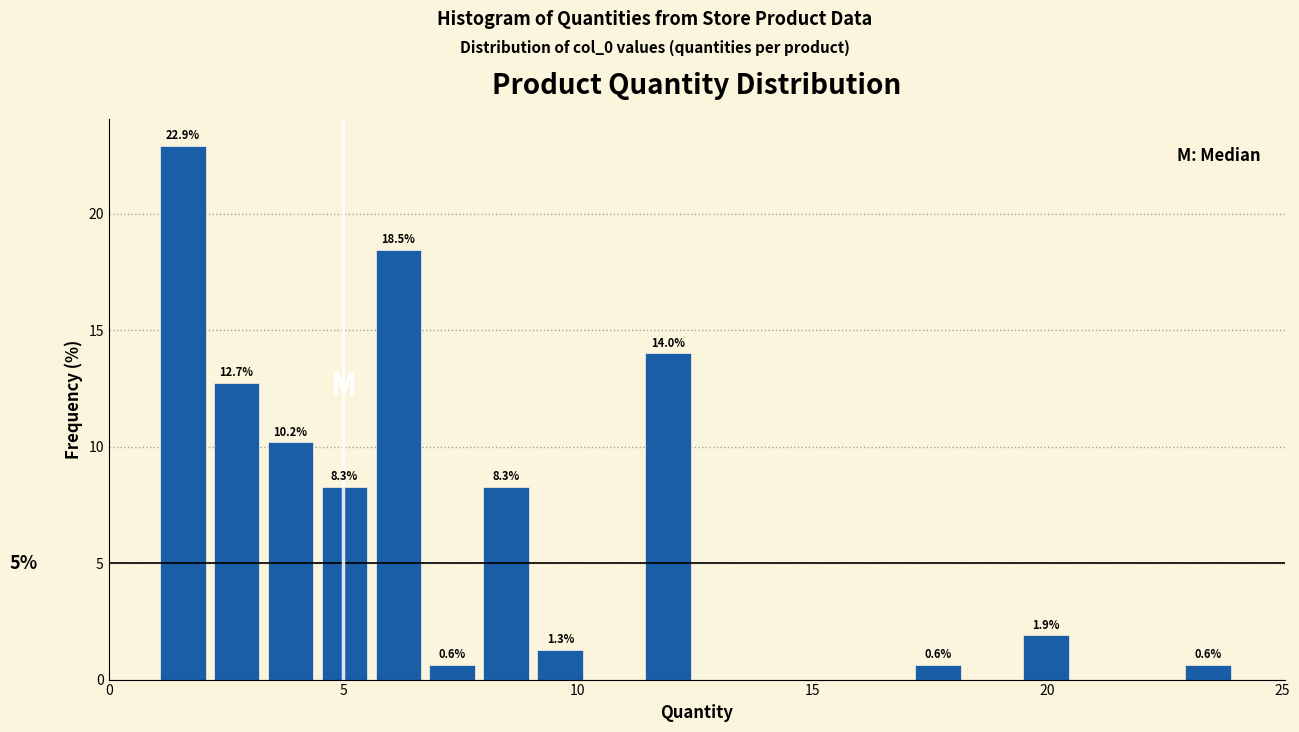

Read against the x-axis, roughly where is the centre of the tallest bar?

1.5